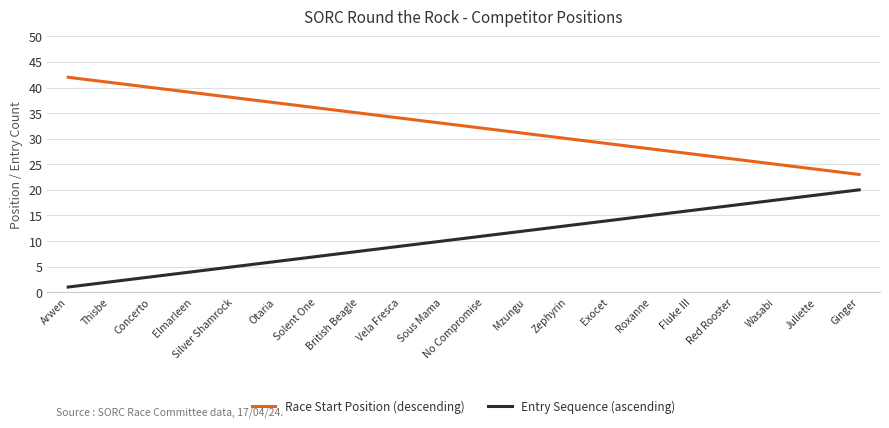

What are all the series names shown in the legend?

Race Start Position (descending), Entry Sequence (ascending)